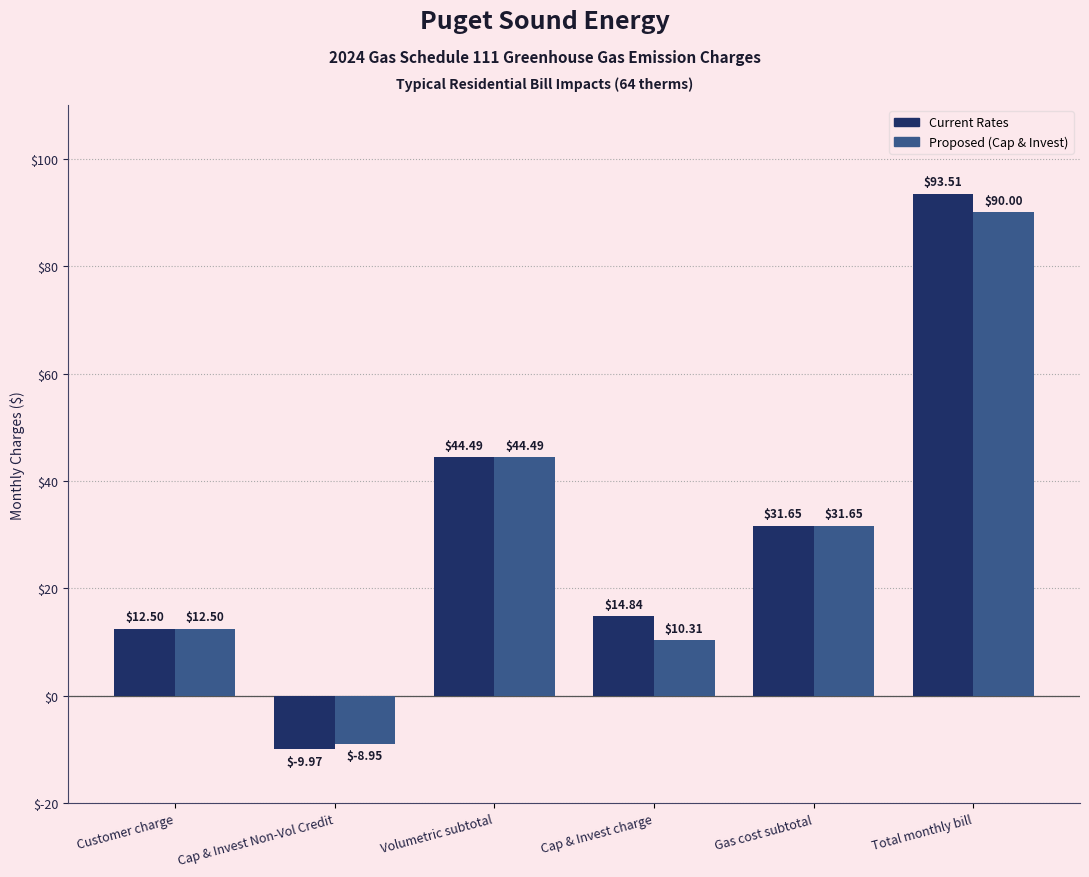

At which category is the sum across all series the highest?

Total monthly bill